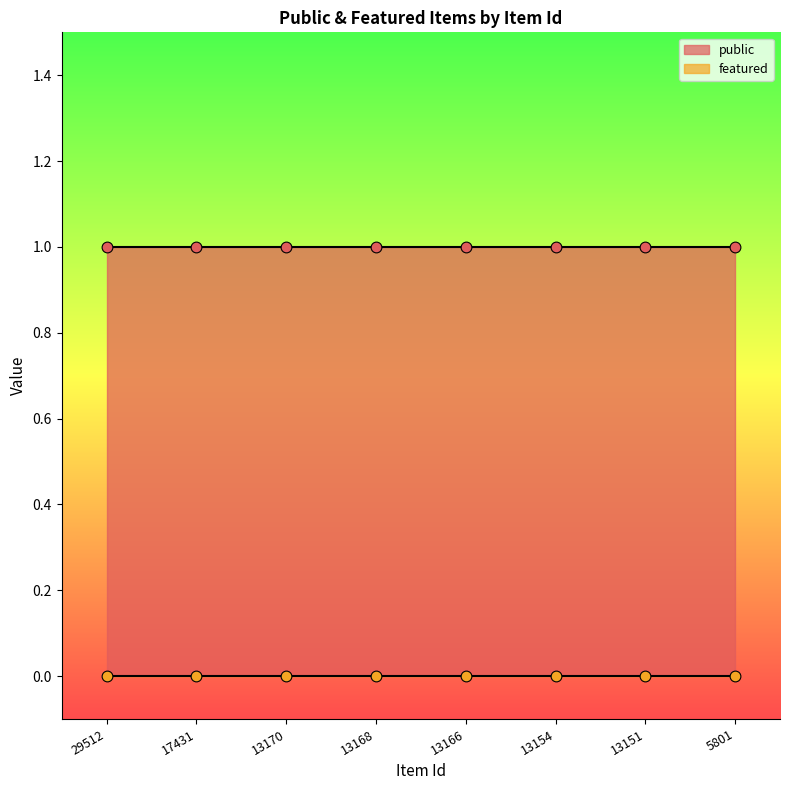

At how many categories does at least one series exceed 0?

8